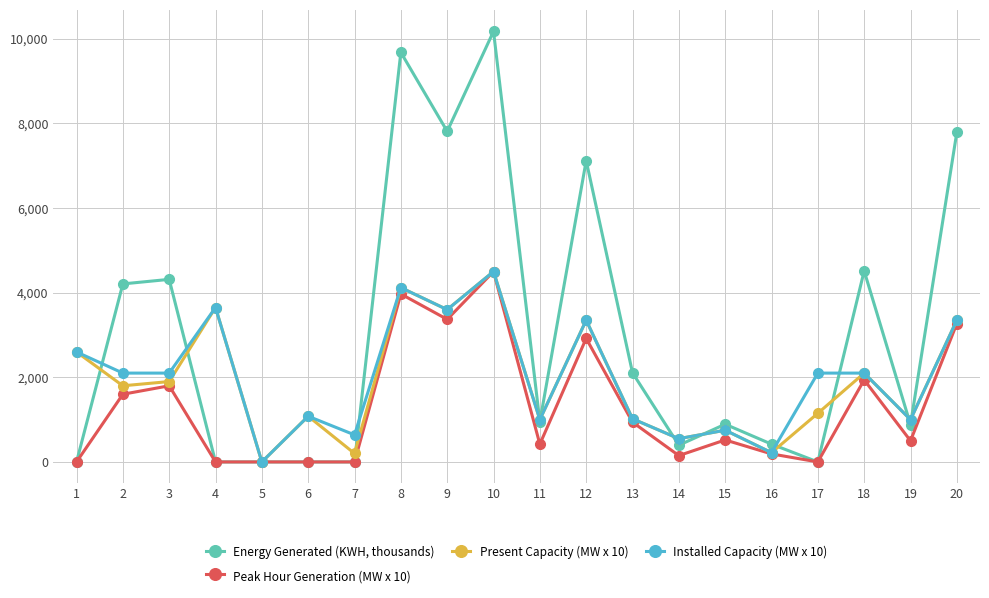

Does the chart display data point markers on the line(s)?

Yes